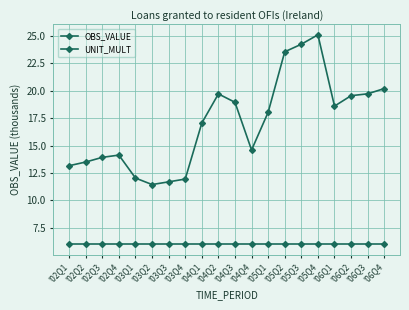

How many lines are shown in the chart?

2